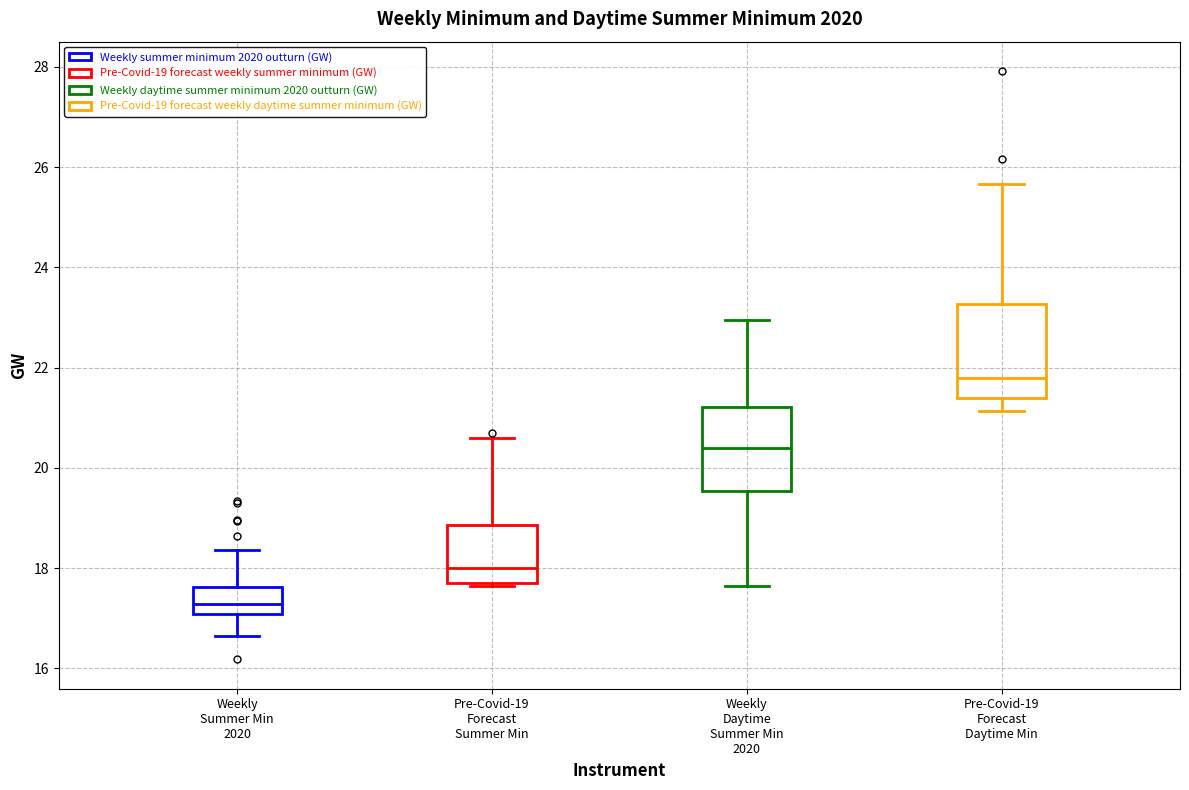

Reading left to right, read every box against the y-axis: the position of its median line, the range the box covers, and the ends of its whiskers. The values are not printed on the chart, so give them approximately, as read against the axis.

Weekly Summer Min 2020: median 17.2, box 17.0 to 17.6, whiskers 16.6 to 18.4
Pre-Covid-19 Forecast Summer Min: median 18.0, box 17.6 to 18.8, whiskers 17.6 to 20.6
Weekly Daytime Summer Min 2020: median 20.4, box 19.6 to 21.2, whiskers 17.6 to 23.0
Pre-Covid-19 Forecast Daytime Min: median 21.8, box 21.4 to 23.2, whiskers 21.2 to 25.6